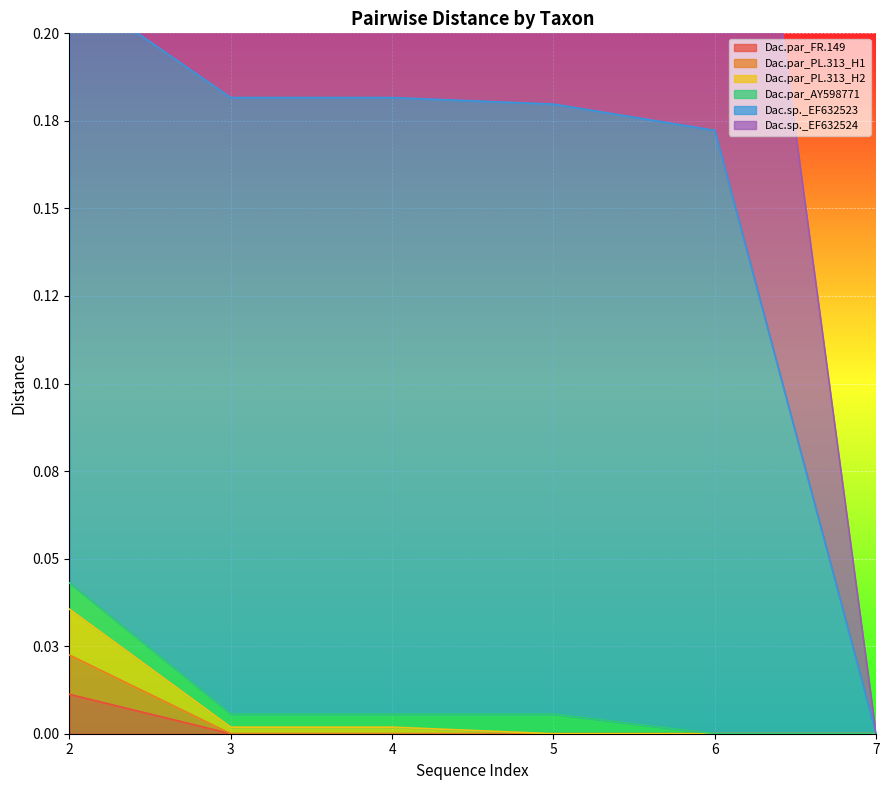

True or false: Dac.sp._EF632523 and Dac.par_FR.149 cross at least once.

False